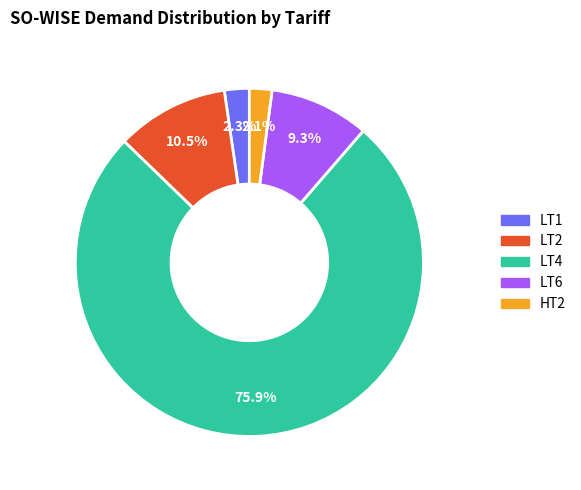

True or false: LT4 accounts for 76% of the total.

True